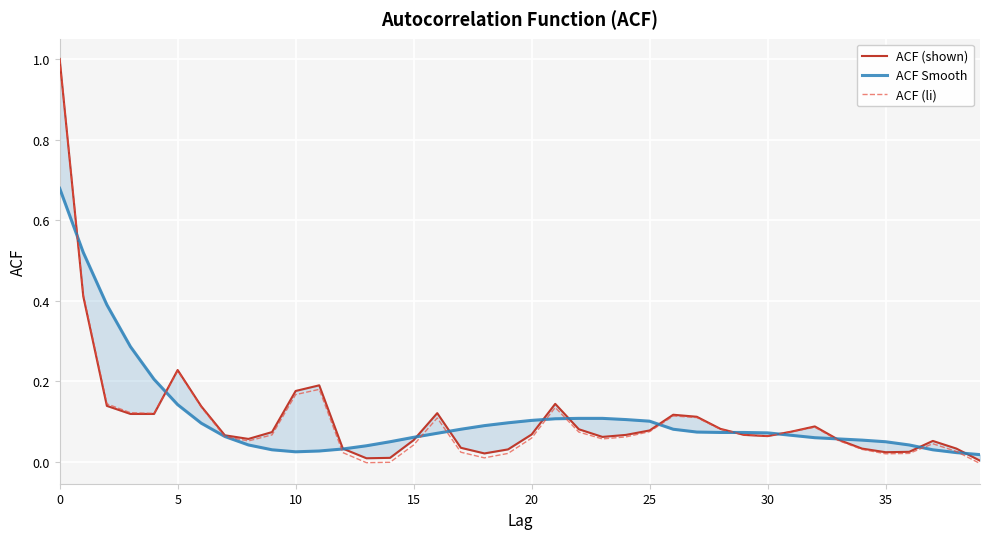

What is the label of the 2nd point from the right?

38